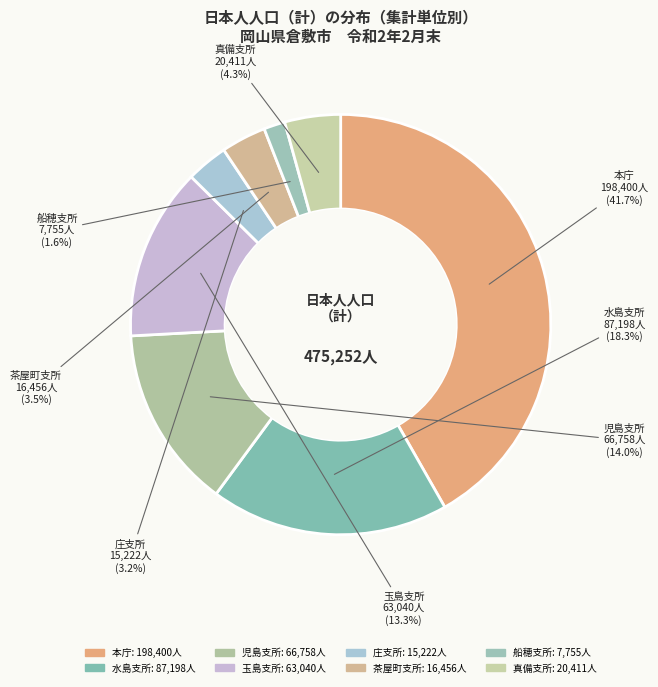

Is there a majority slice in this chart?

No